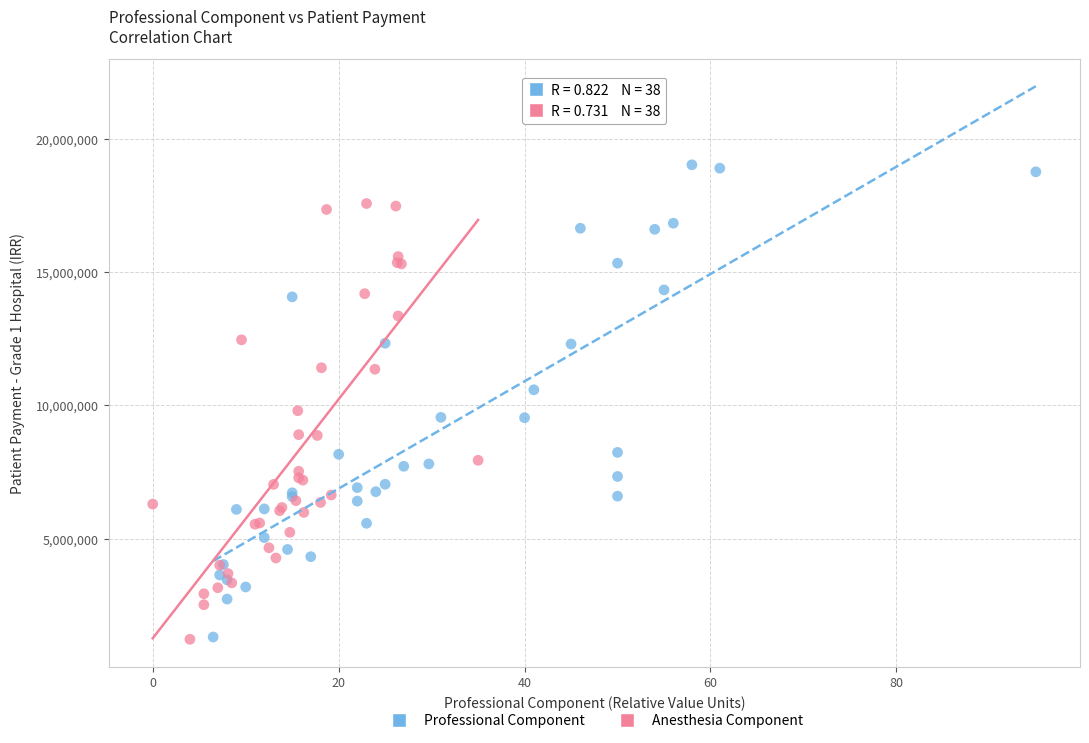

Which series contains the highest Y value?

Professional Component